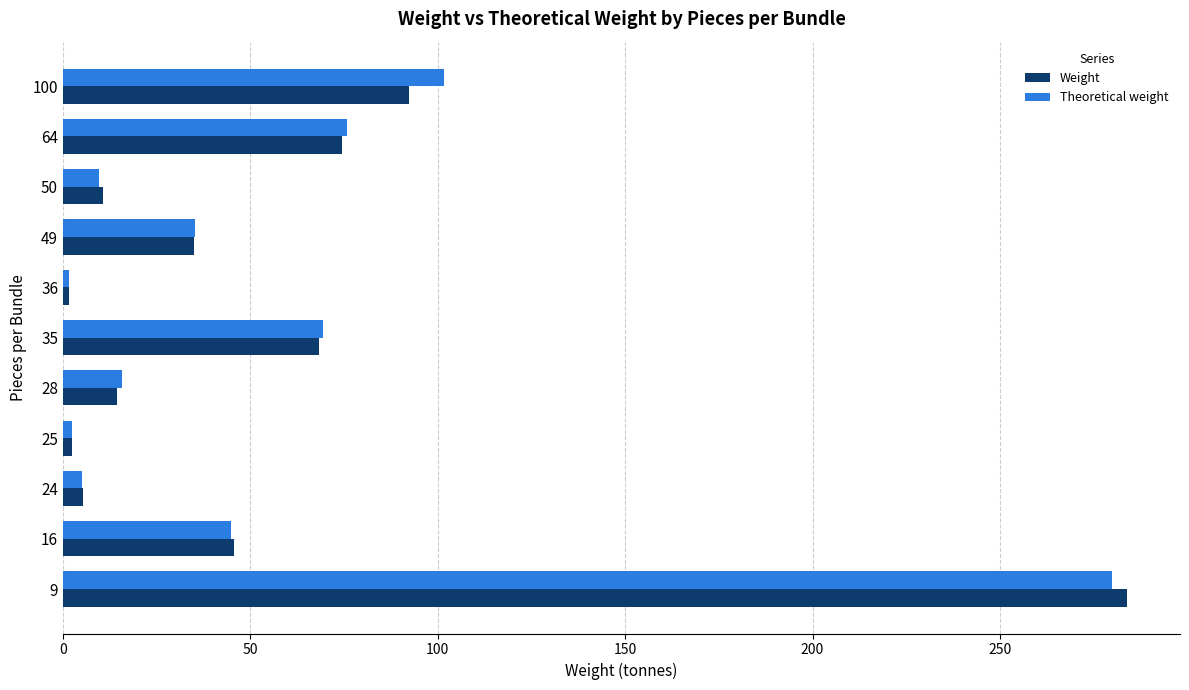

What is the maximum value for Weight?

283.9